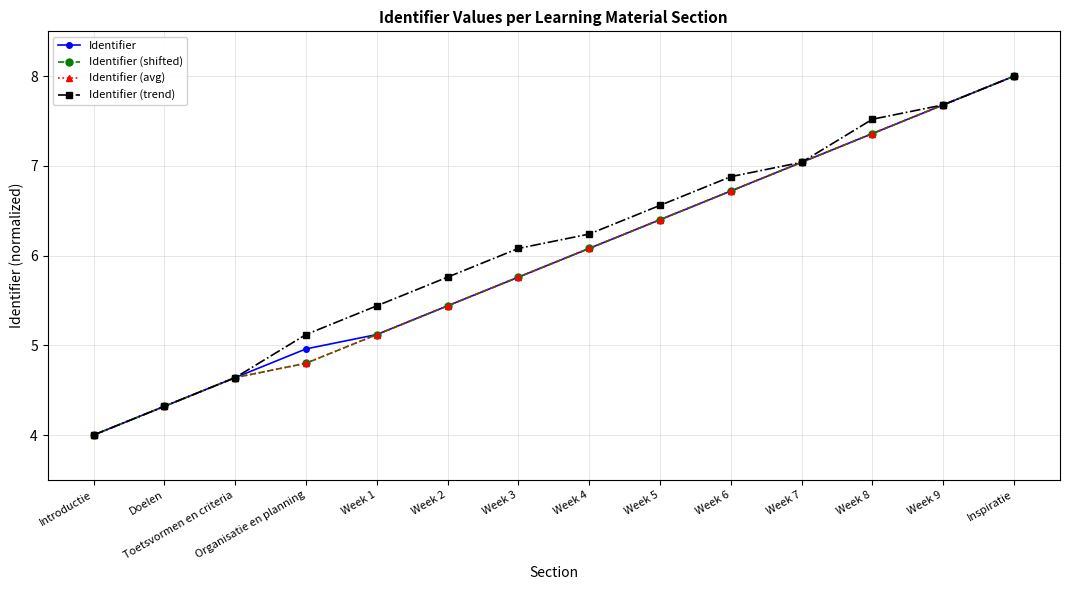

What is the value of the Identifier (shifted) point at the 2nd from the left?

4.3